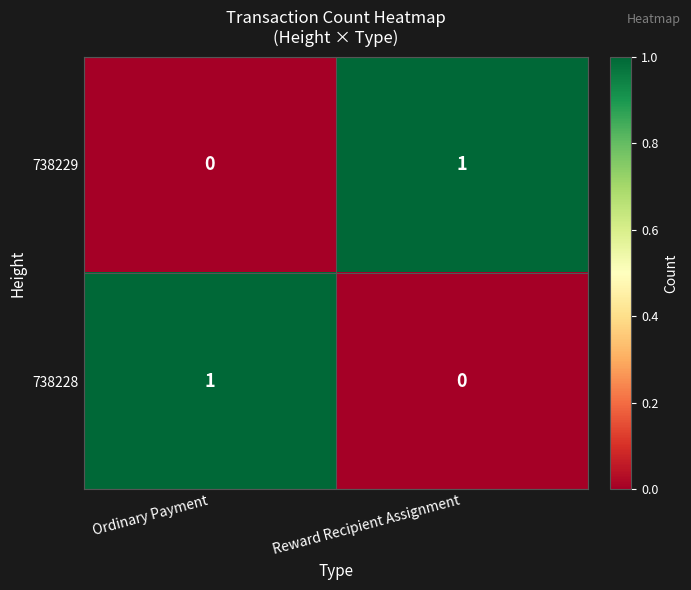

Is the value of 738229 at Reward Recipient Assignment greater than the value of 738228 at Reward Recipient Assignment?

Yes